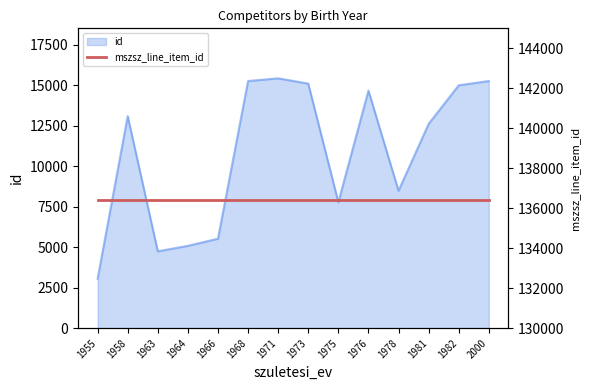

Reading left to right, extract all data points from this chart.

3054	13100	4751	5088	5529	15269	15437	15109	7783	14678	8489	12622	15005	15270